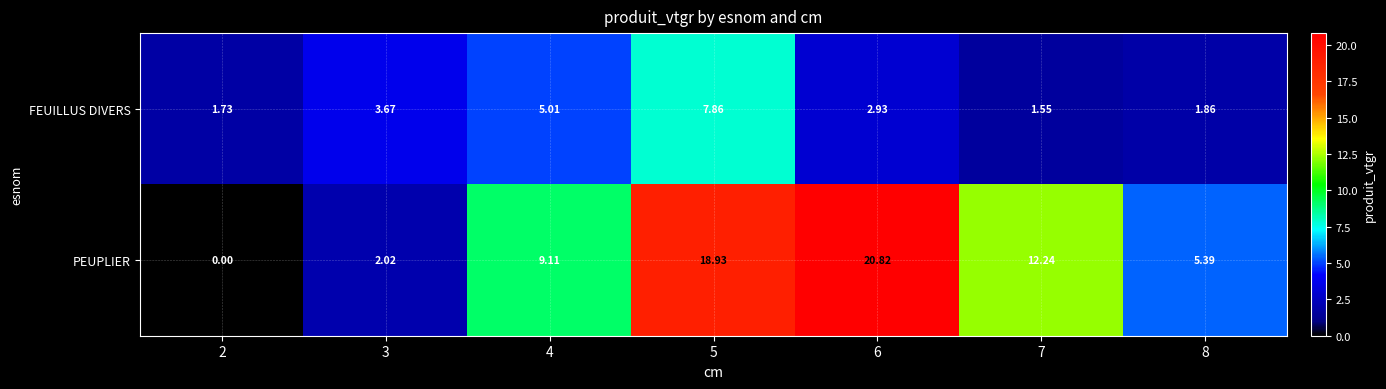

List the series in order of their peak value, lowest first.

FEUILLUS DIVERS, PEUPLIER